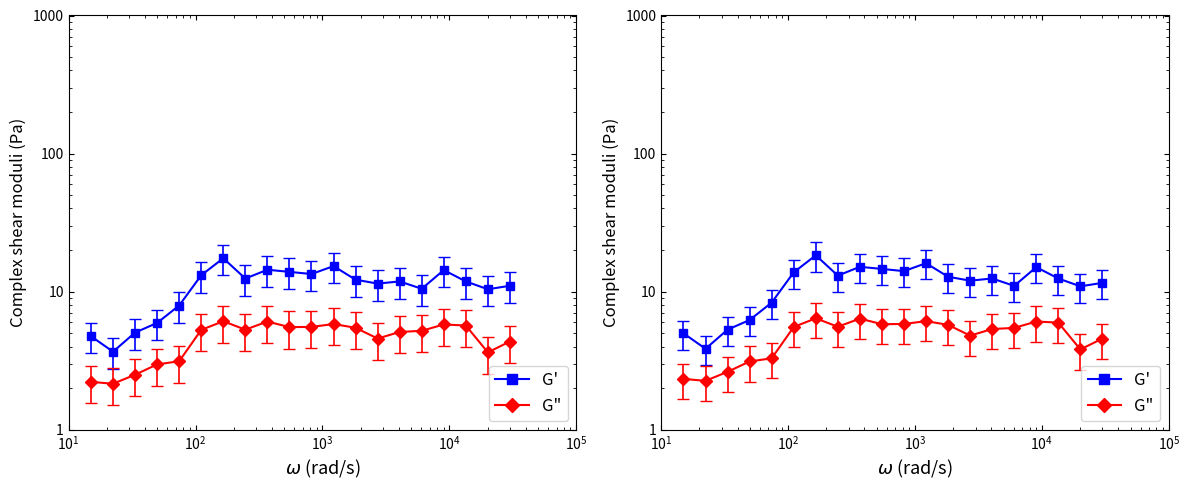

True or false: P1 has a value of 31.5 at 03:29.

False